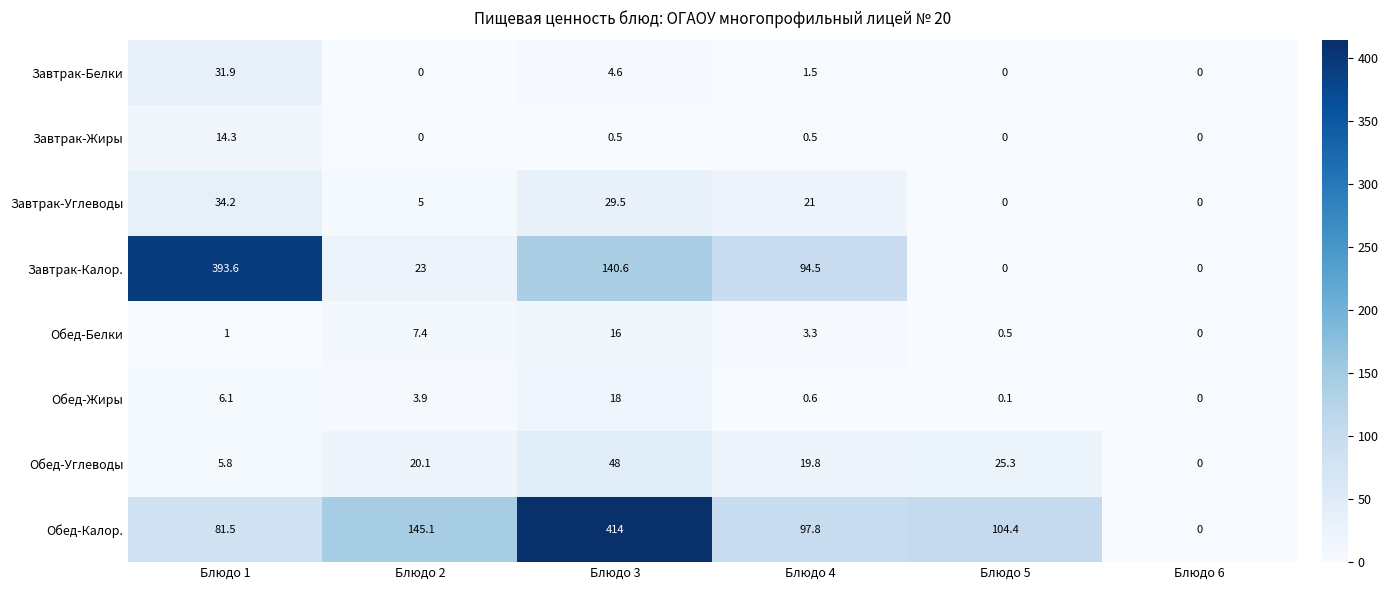

What is the spread (max minus min) of values at Блюдо 4?

97.3